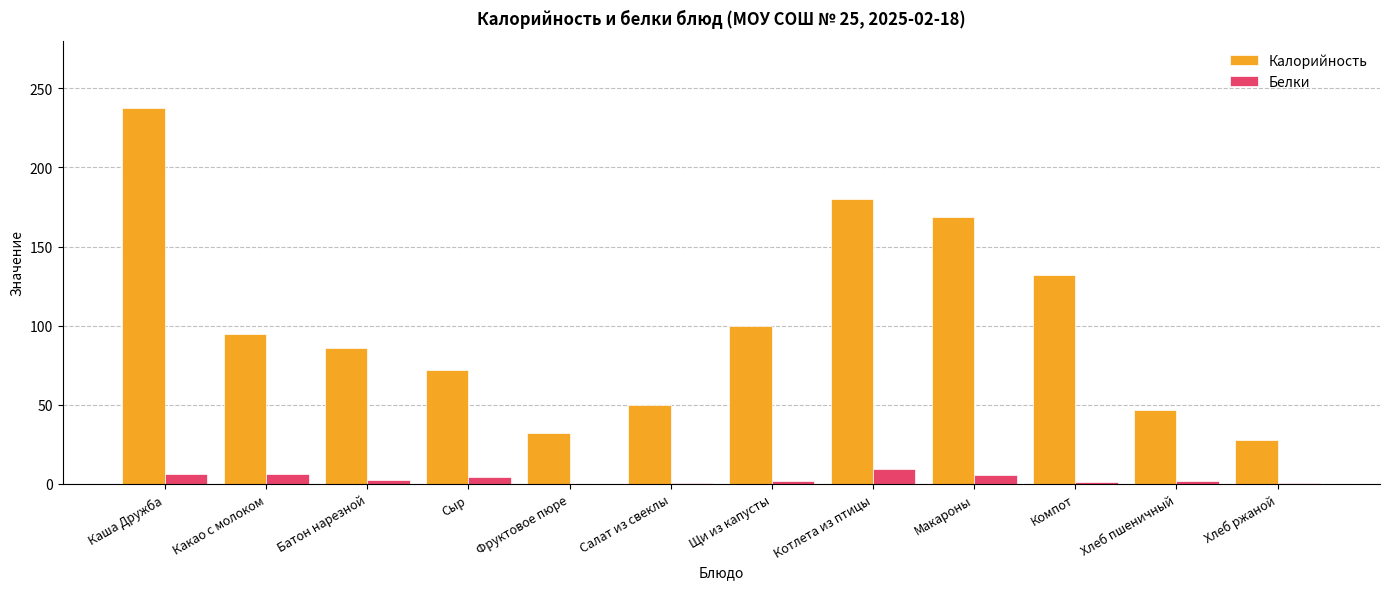

How many groups of bars are there?

12